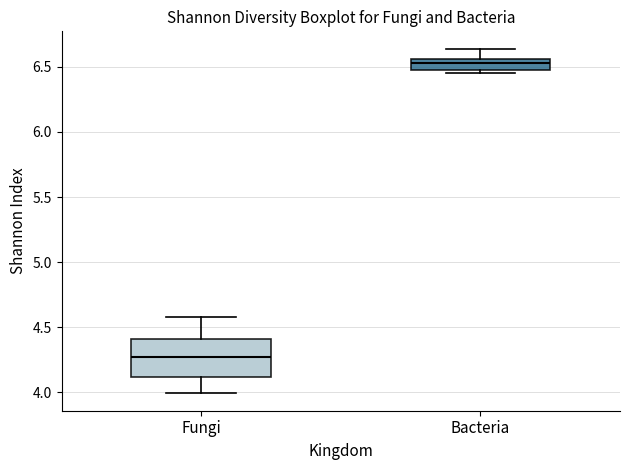

Which box has the highest median line?

Bacteria